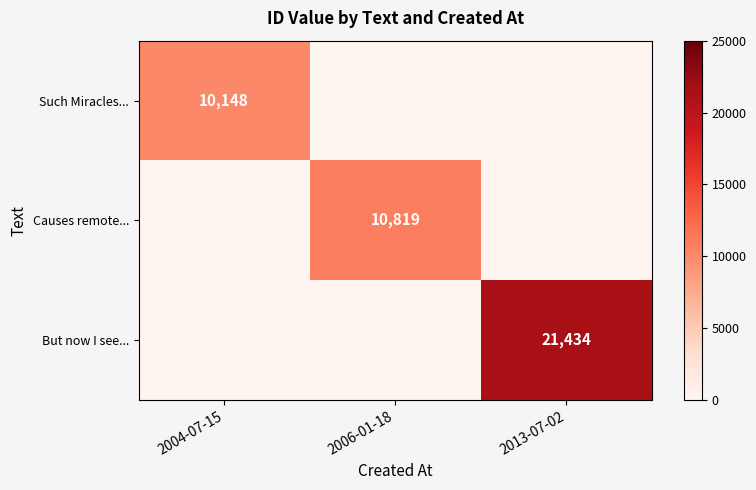

Is it true that But now I see... equals 21434 at 2013-07-02?

True